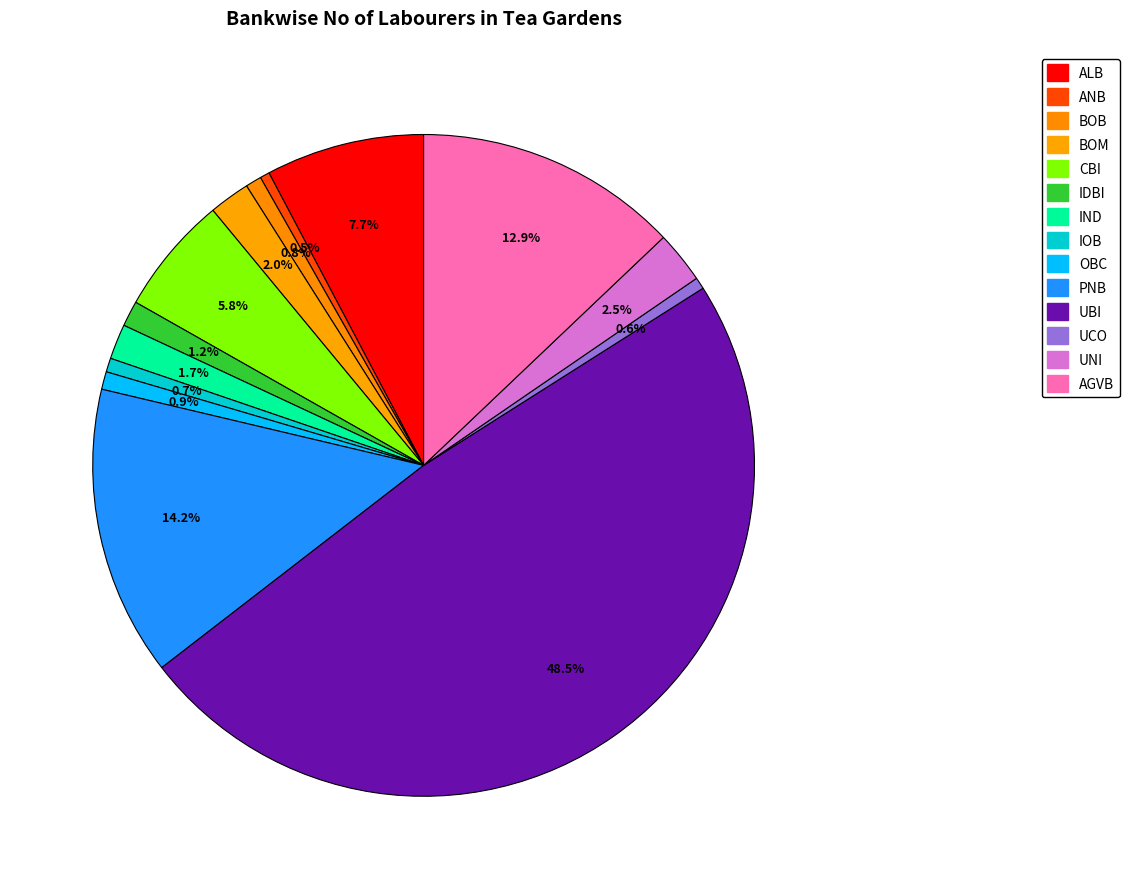

Count the number of slices in the pie.

14